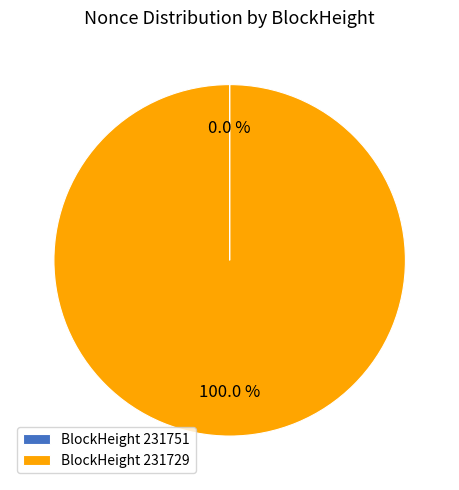

Which slice is the largest?

BlockHeight 231729